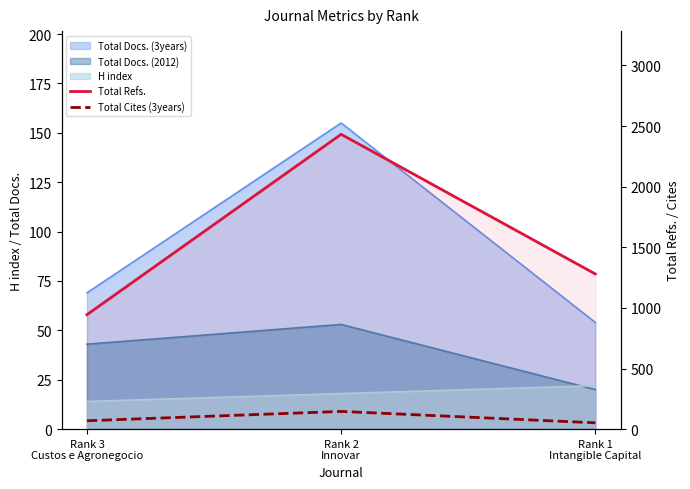

What is the difference between the second highest and minimum values in the Total Cites (3years) series?

17